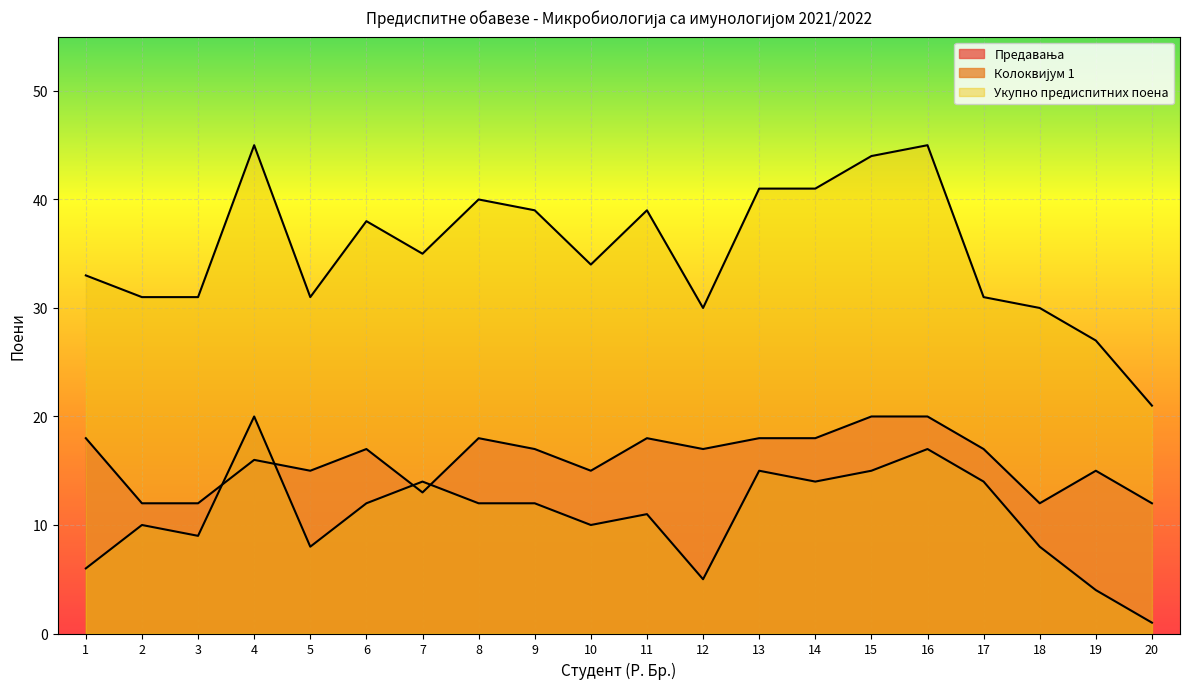

How many data points in Предавања are less than 17?

9